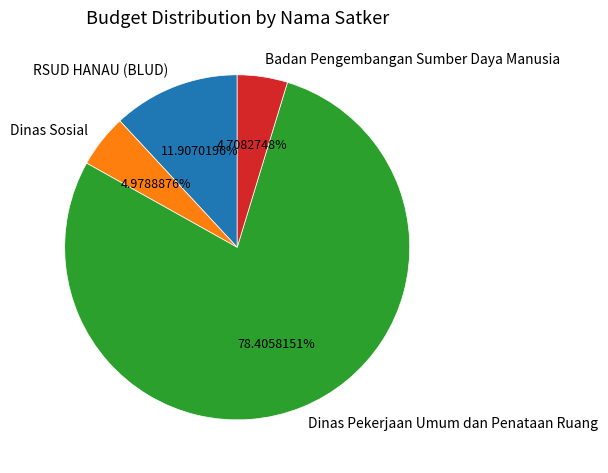

Which slice represents more than half of the pie?

Dinas Pekerjaan Umum dan Penataan Ruang